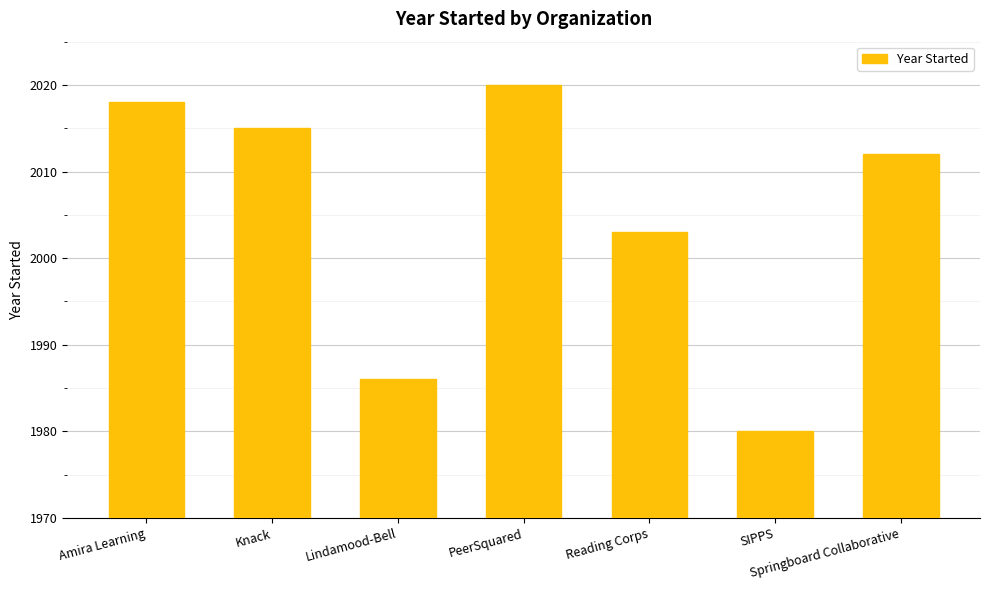

What is the value of the 6th bar from the left?

1980